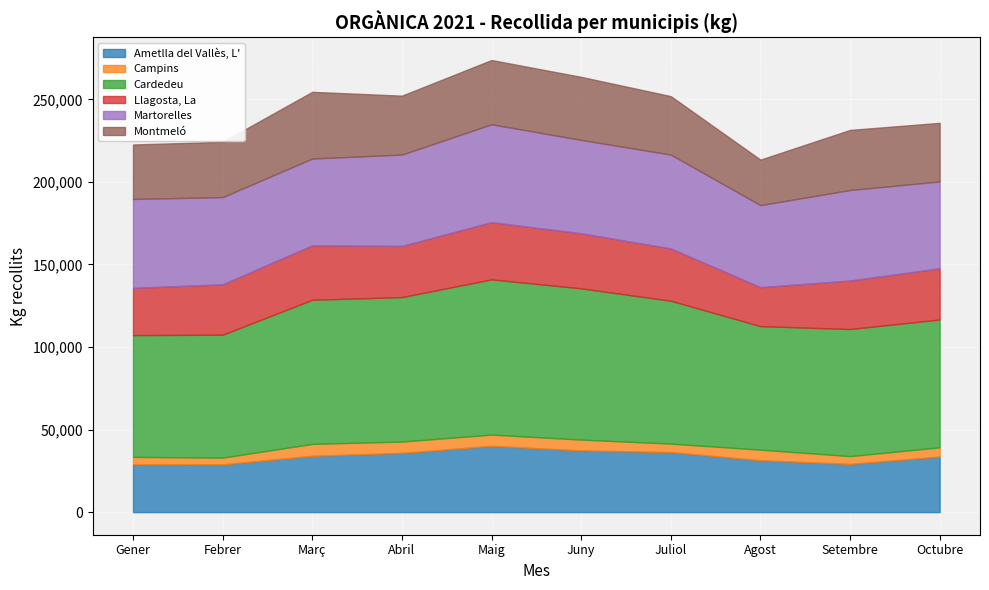

At Agost, list the series in order from largest to smallest.

Cardedeu, Martorelles, Ametlla del Vallès, L', Montmeló, Llagosta, La, Campins